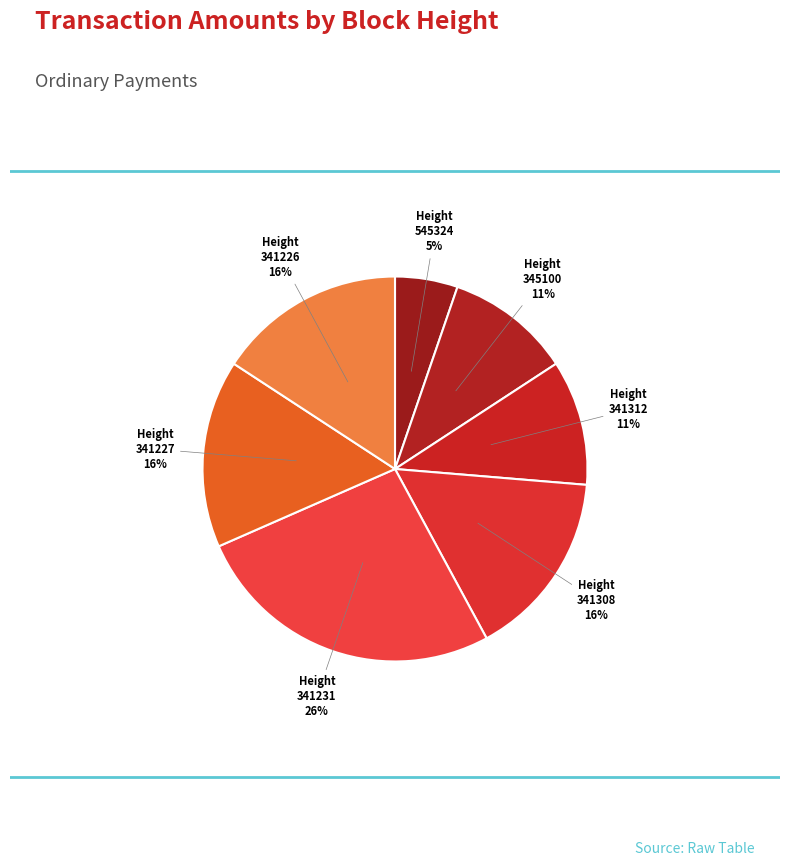

Count the number of slices in the pie.

7